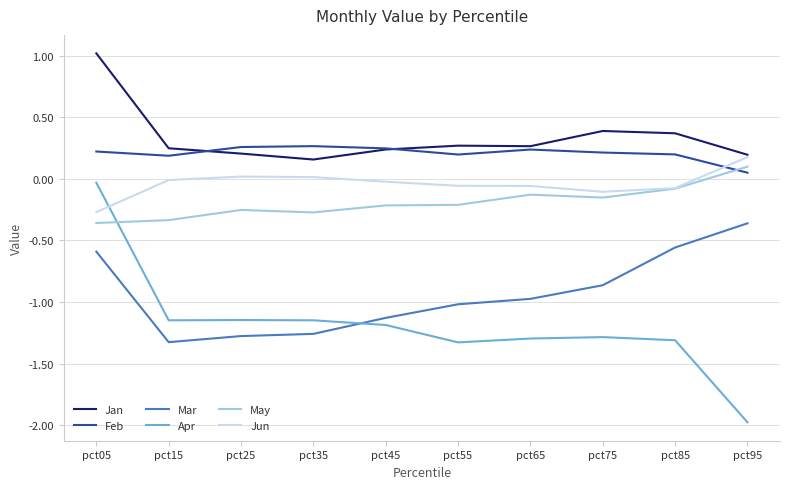

What is the sum of all Feb values?

2.1